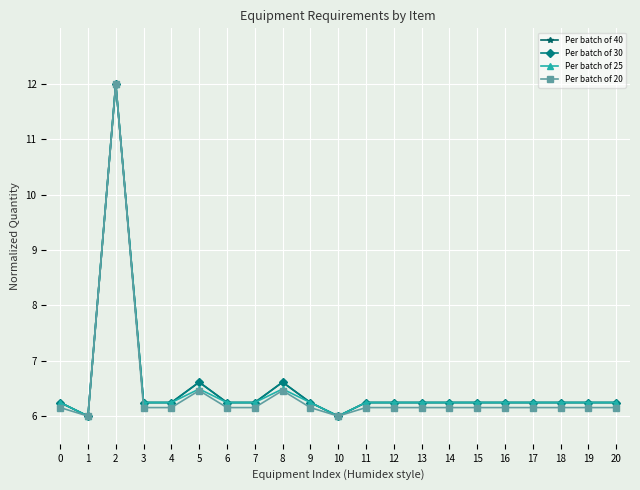

True or false: Per batch of 30 and Per batch of 40 intersect in this chart.

False